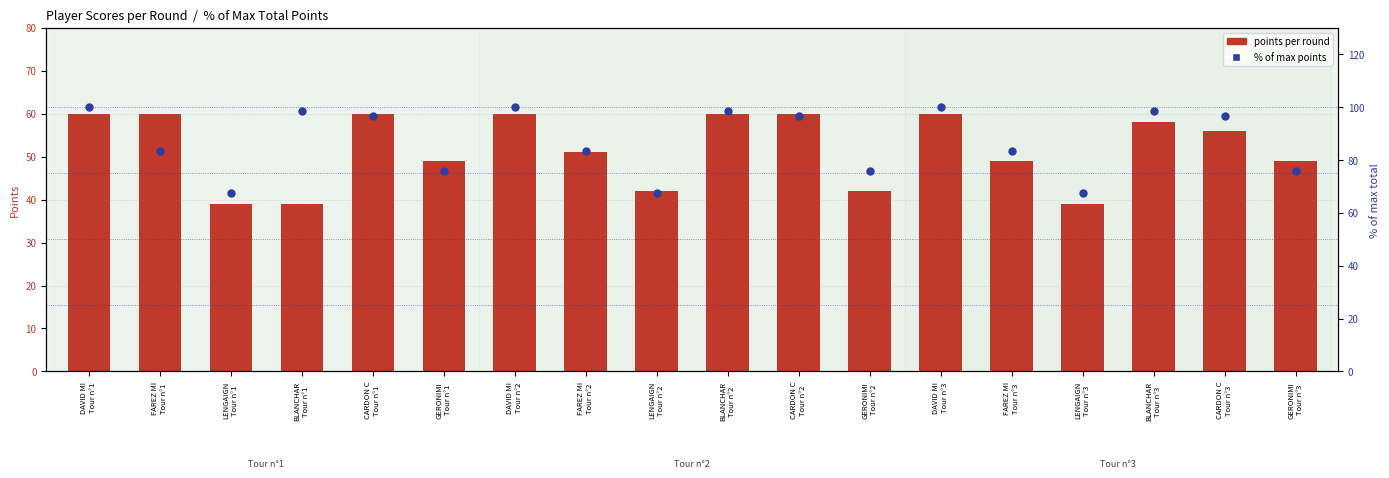

Which series has the largest total across all categories?

% of max points